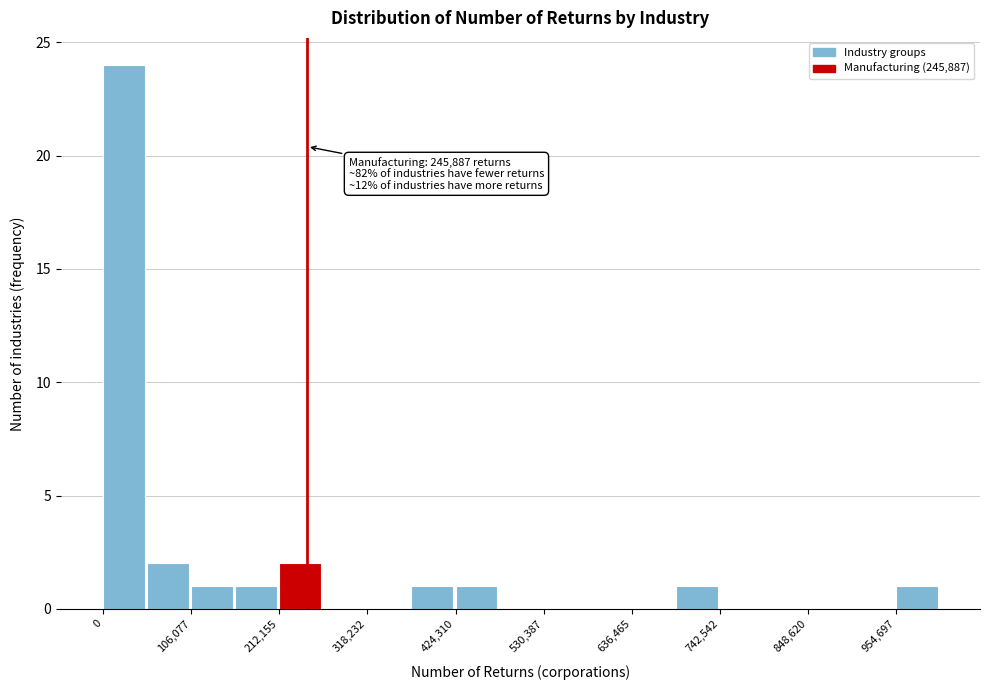

Read against the x-axis, roughly where is the centre of the tallest bar?

20000